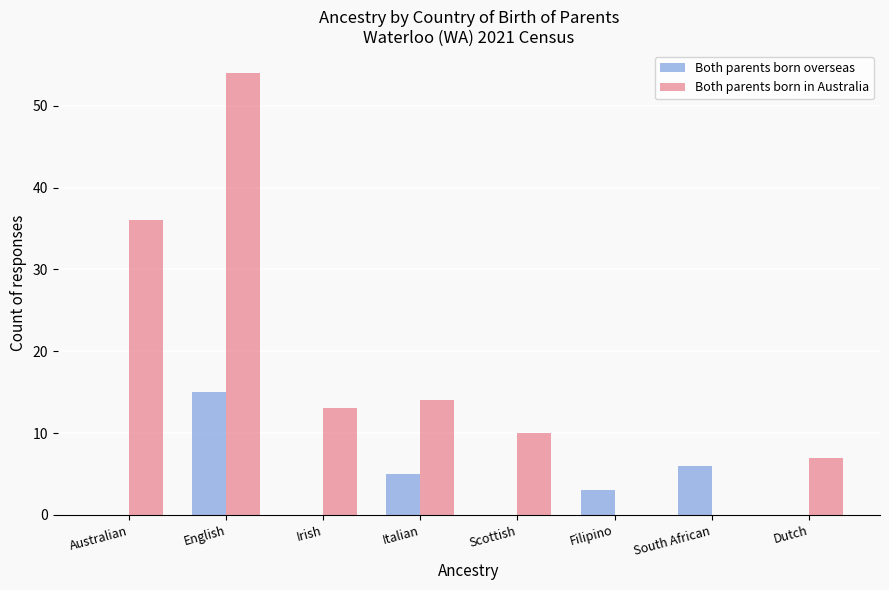

The value of Both parents born overseas at Scottish is -7. True or false?

False